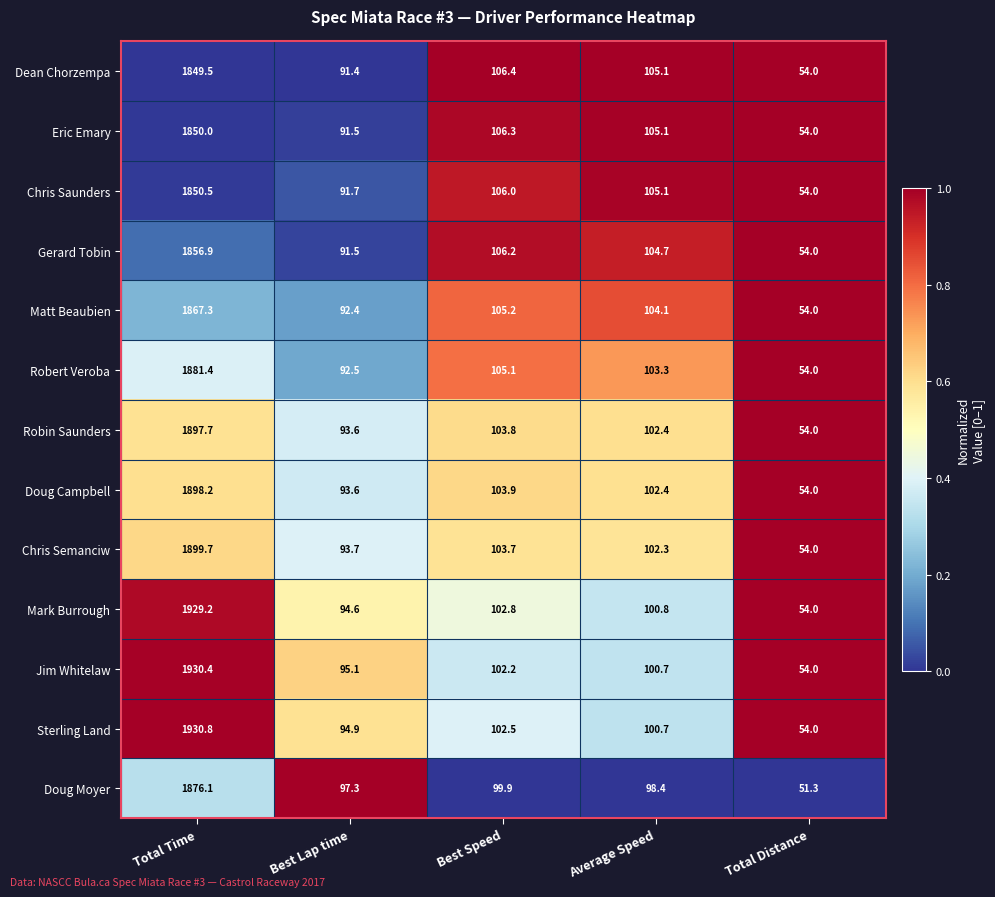

At which label is Chris Semanciw closest to 976?

Best Speed